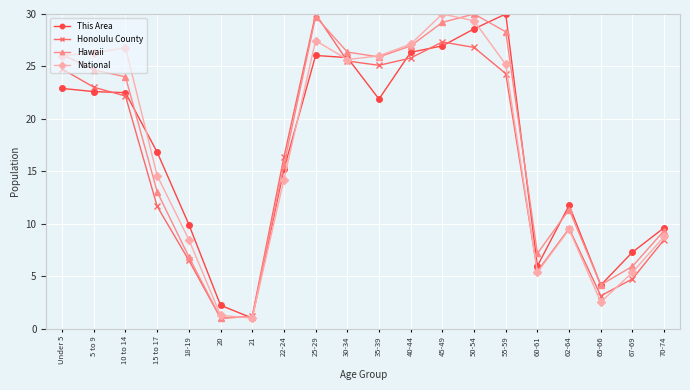

At 70-74, list the series in order from smallest to largest.

Honolulu County, National, Hawaii, This Area